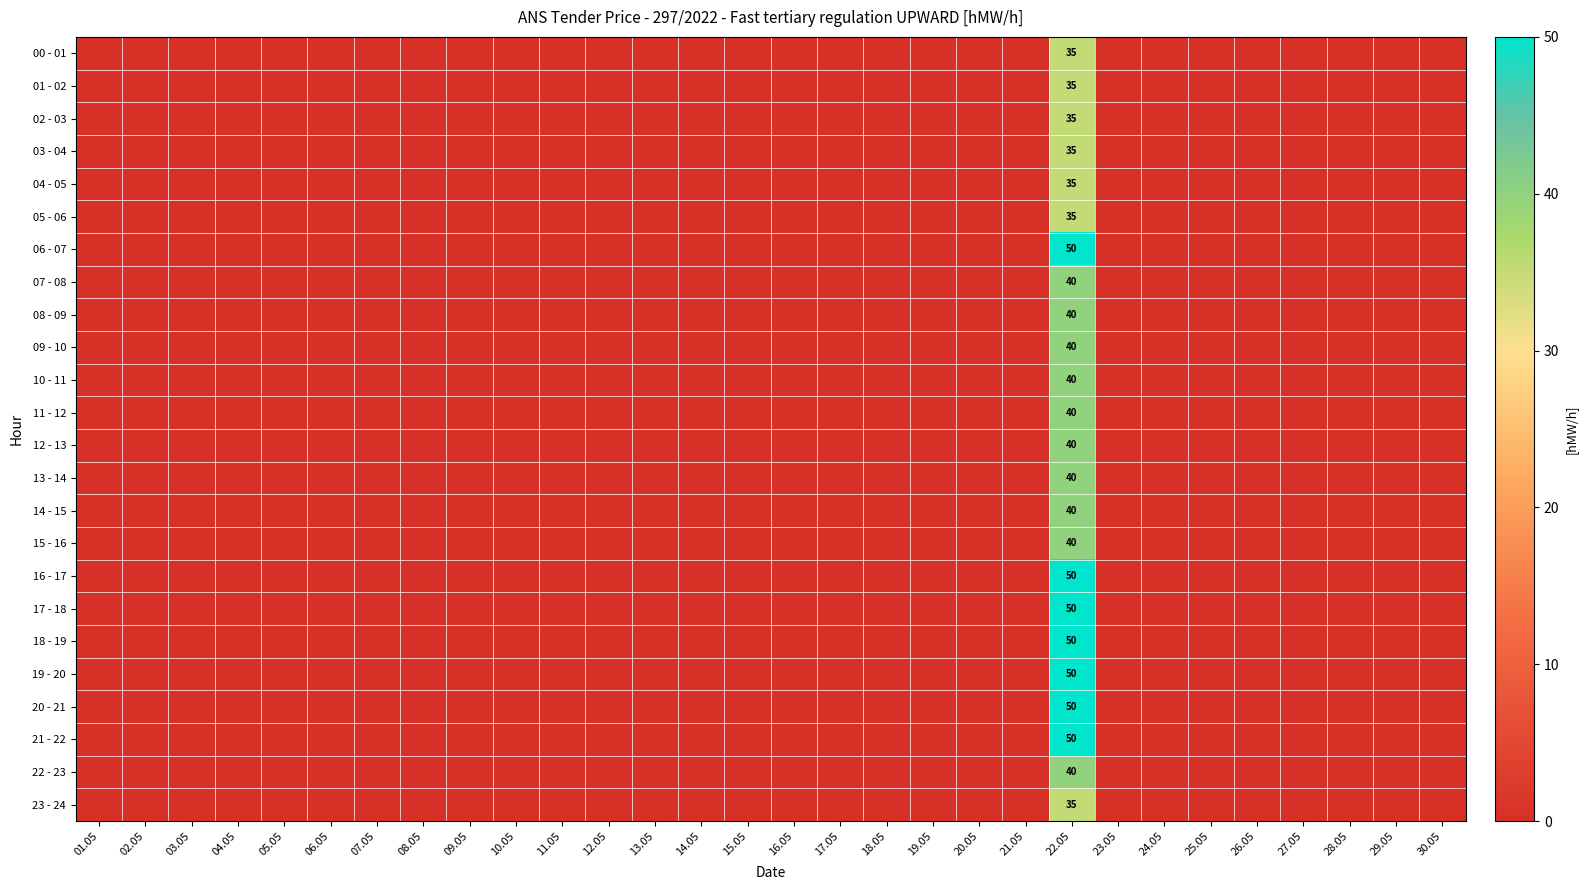

At 03.05, list the series in order from largest to smallest.

00 - 01, 01 - 02, 02 - 03, 03 - 04, 04 - 05, 05 - 06, 06 - 07, 07 - 08, 08 - 09, 09 - 10, 10 - 11, 11 - 12, 12 - 13, 13 - 14, 14 - 15, 15 - 16, 16 - 17, 17 - 18, 18 - 19, 19 - 20, 20 - 21, 21 - 22, 22 - 23, 23 - 24